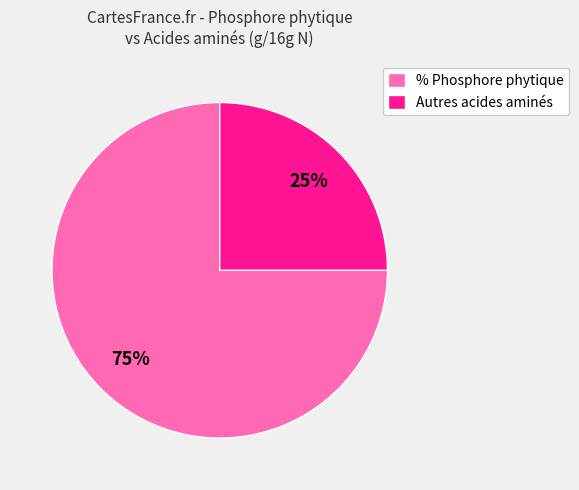

To the nearest percent, what portion does Autres acides aminés represent?

25%